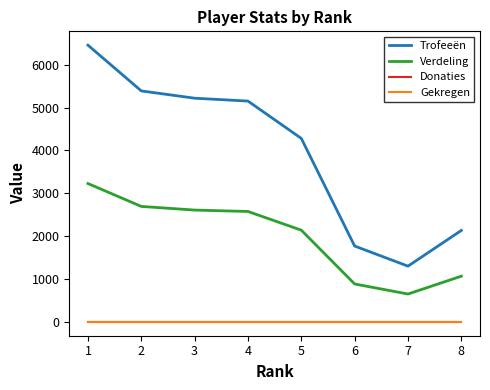

Does the chart have visible grid lines?

No